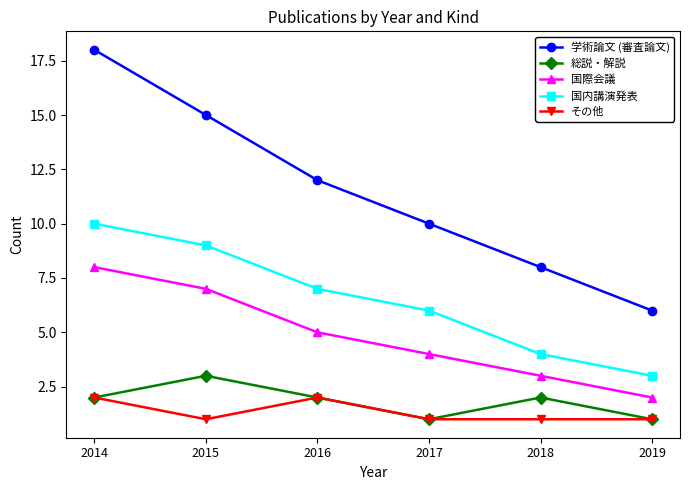

True or false: 国際会議 has a value of 1 at 2018.

False